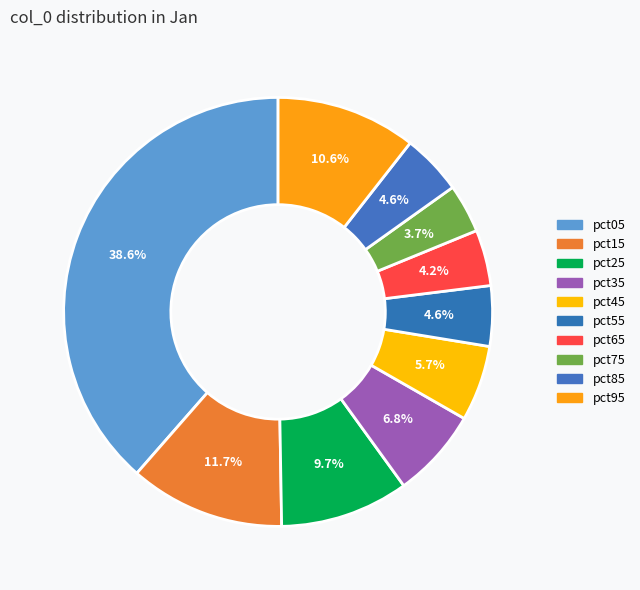

What percentage do pct75 and pct85 together represent?

8.2%